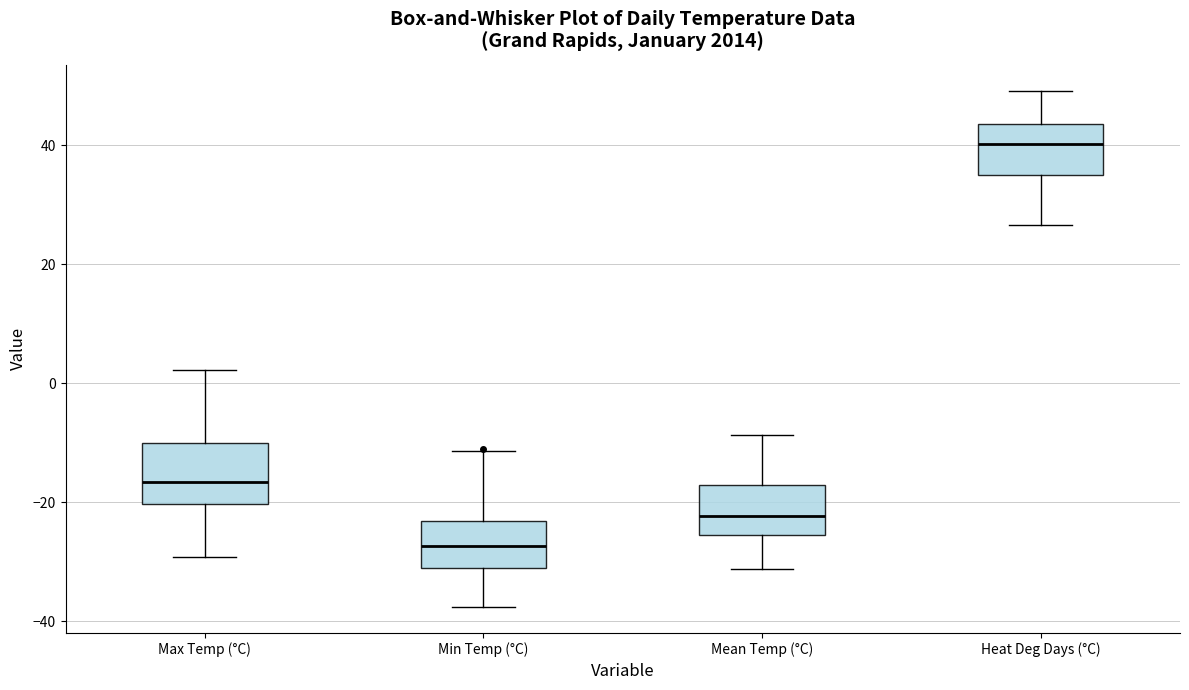

Reading left to right, transcribe this box plot: for each box, give where its median line is, the range the box spans, and where its two whiskers end, as read against the y-axis. The values are not printed on the chart, so give them approximately, as read against the axis.

Max Temp (°C): median -16, box -20 to -10, whiskers -30 to 2
Min Temp (°C): median -28, box -32 to -24, whiskers -38 to -12
Mean Temp (°C): median -22, box -26 to -16, whiskers -32 to -8
Heat Deg Days (°C): median 40, box 36 to 44, whiskers 26 to 50